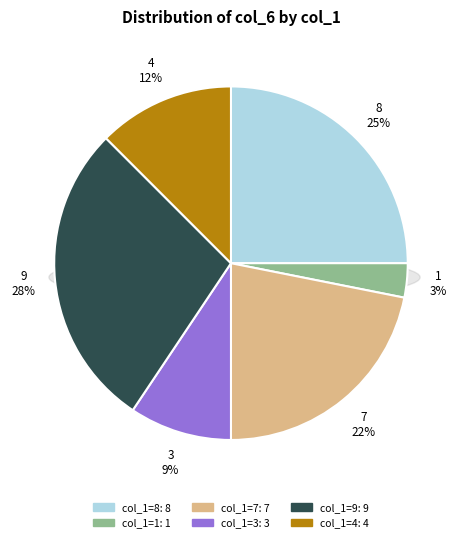

To the nearest percent, what is the combined percentage of 4 and 3?

22%